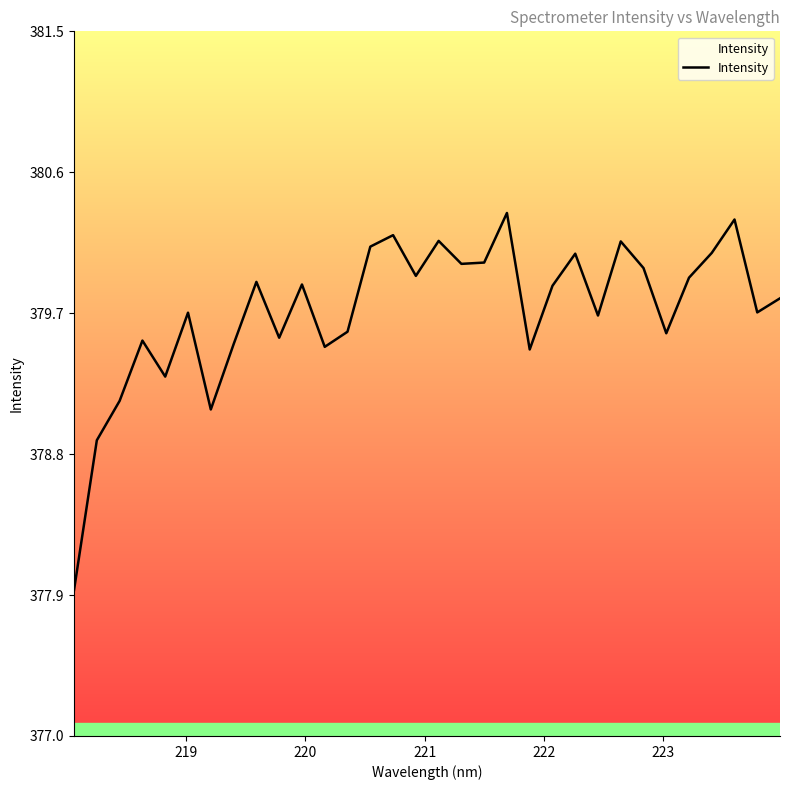

What is the difference between the maximum and minimum values?

2.4